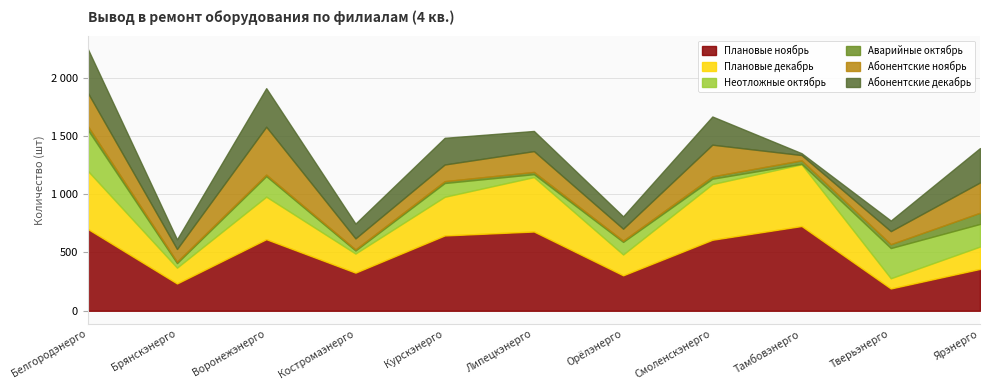

Is it true that Аварийные октябрь equals 10 at Орёлэнерго?

True